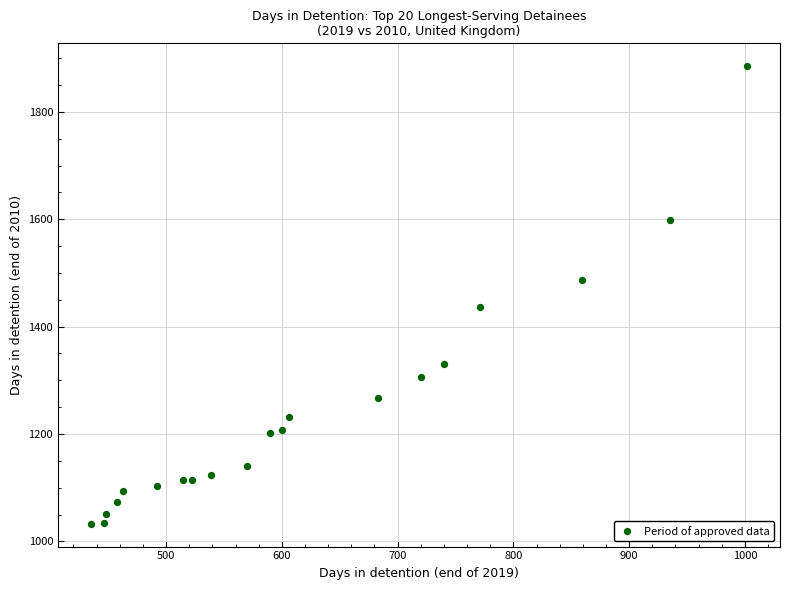

What is the range of Y values (max minus min)?

852